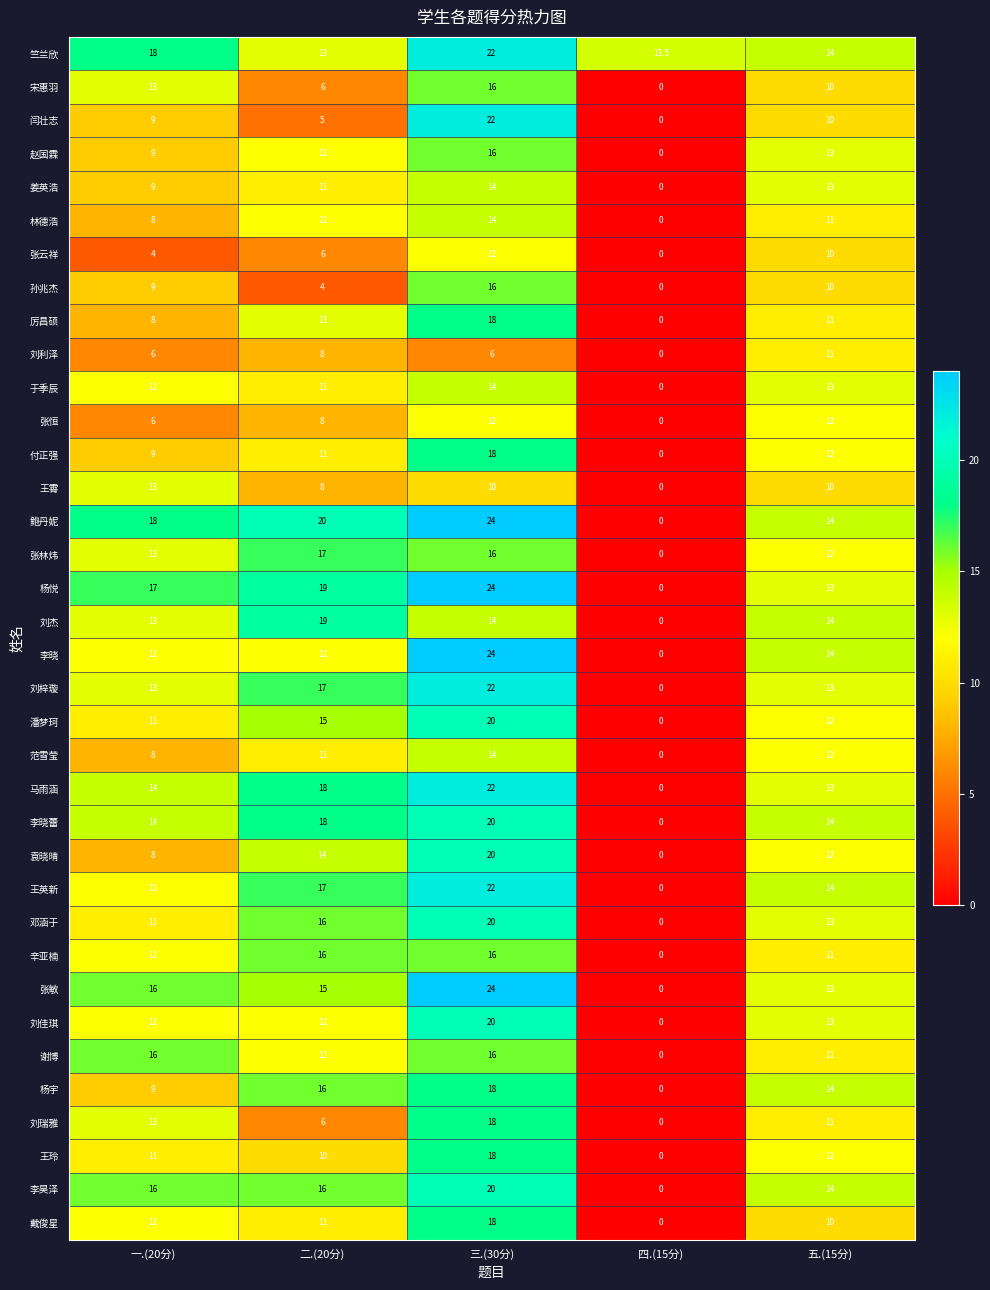

What is the sum of the 刘利泽 values at 一.(20分) and 五.(15分)?

17.0